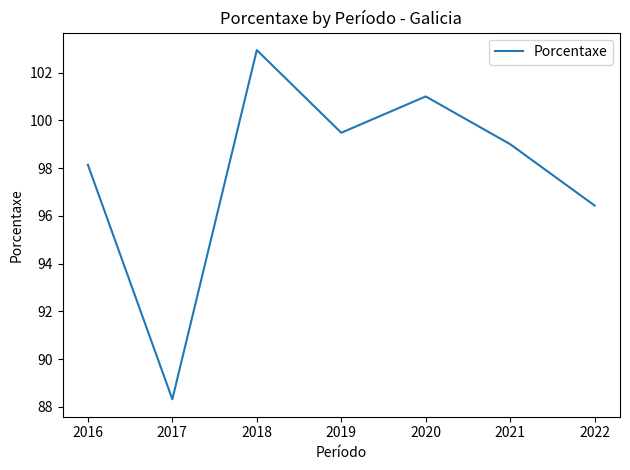

What is the average value?

97.9